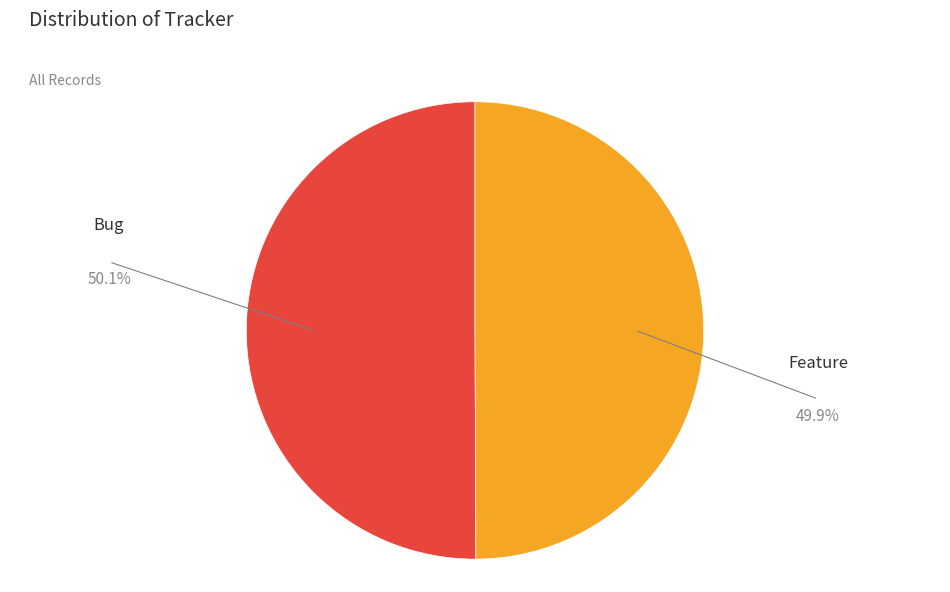

What is the ratio of the value at Feature to the value at Bug?

1.0